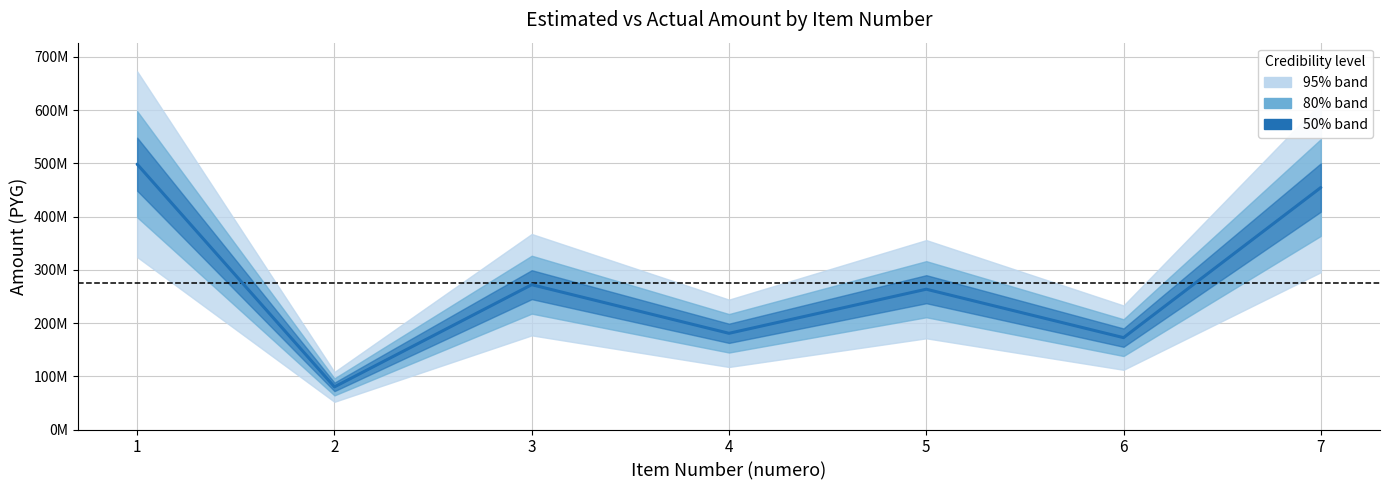

Which category has the highest value across all series?

1